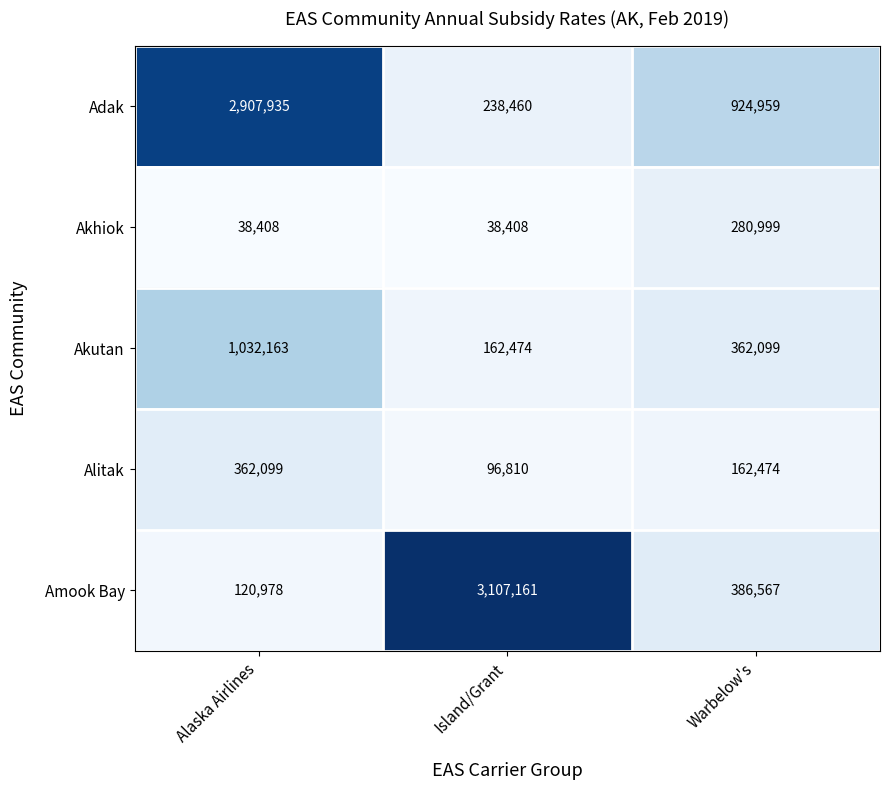

The Adak series shows 544935 at Warbelow's. True or false?

False